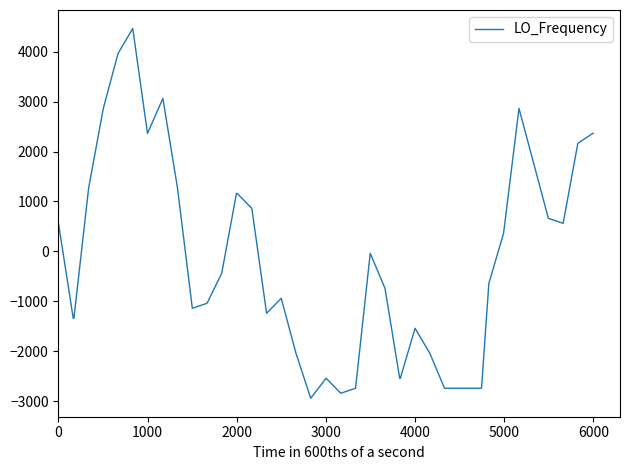

What is the smallest value displayed?

-2937.5